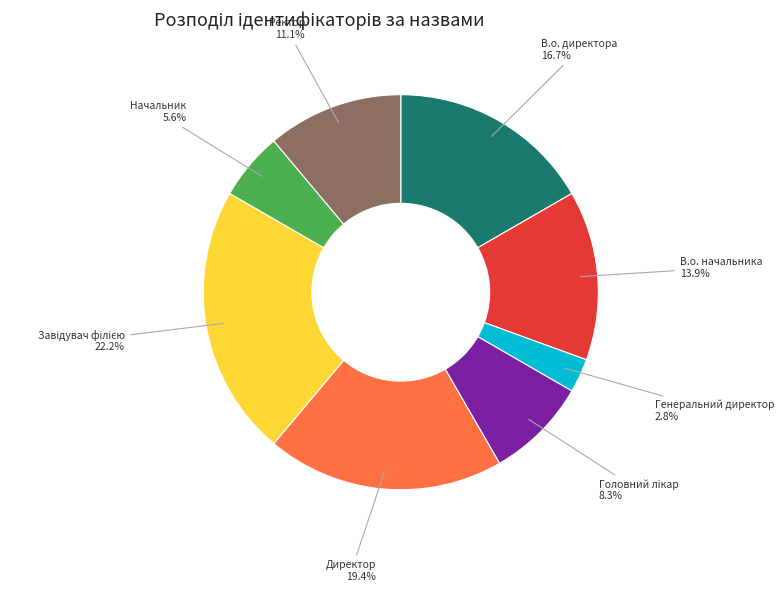

Which has a higher value, Директор or Генеральний директор?

Директор